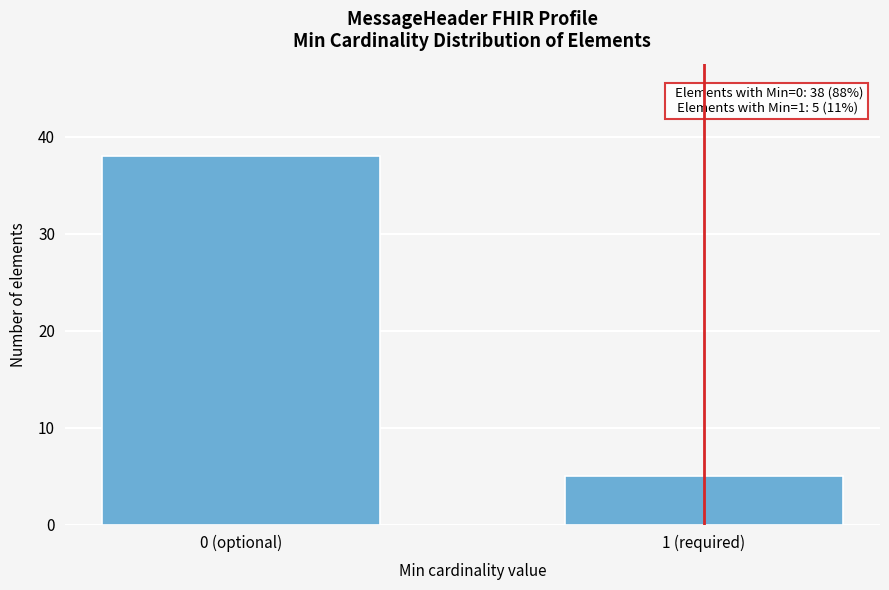

Reading left to right, what are all the values shown in this chart?

0 (optional)=38	1 (required)=5